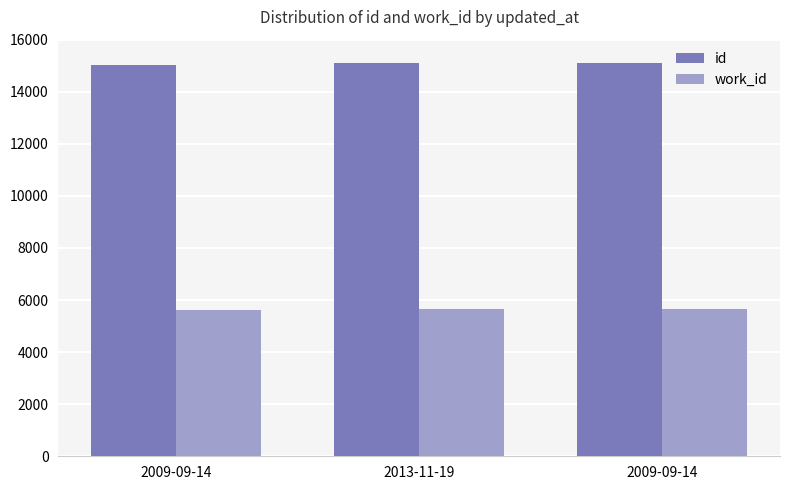

What is the value of the work_id bar at the 2nd from the left?

5658